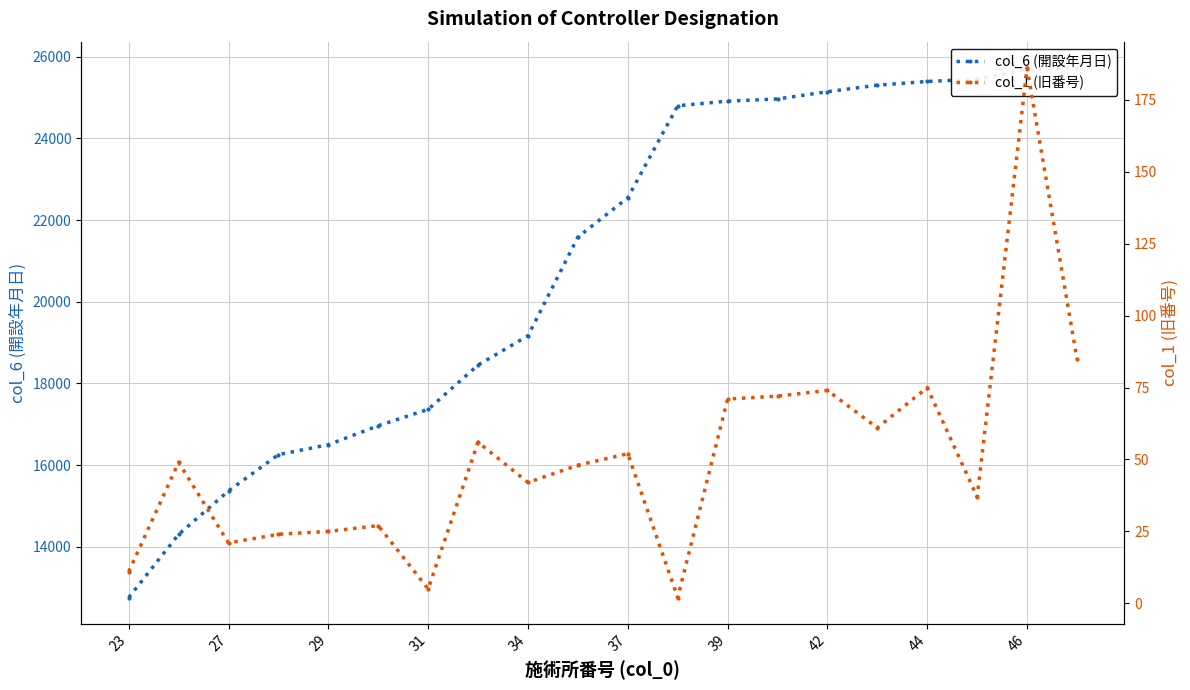

Reading left to right, what are all the values shown in this chart?

col_6 (開設年月日): 12754	14302	15367	16254	16497	16963	17363	18449	19165	21582	22546	24799	24912	24965	25143	25303	25394	25449	25688	25720
col_1 (旧番号): 11	49	21	24	25	27	5	56	42	48	52	2	71	72	74	61	75	37	186	85